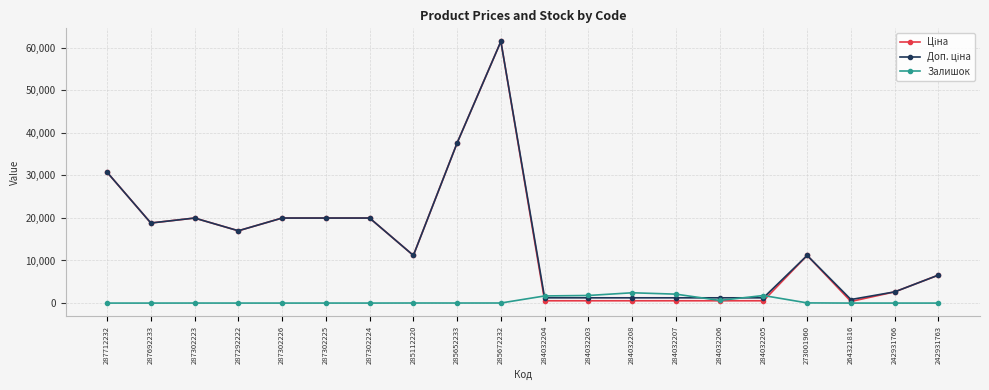

How many values in the Залишок series are below 13?

10